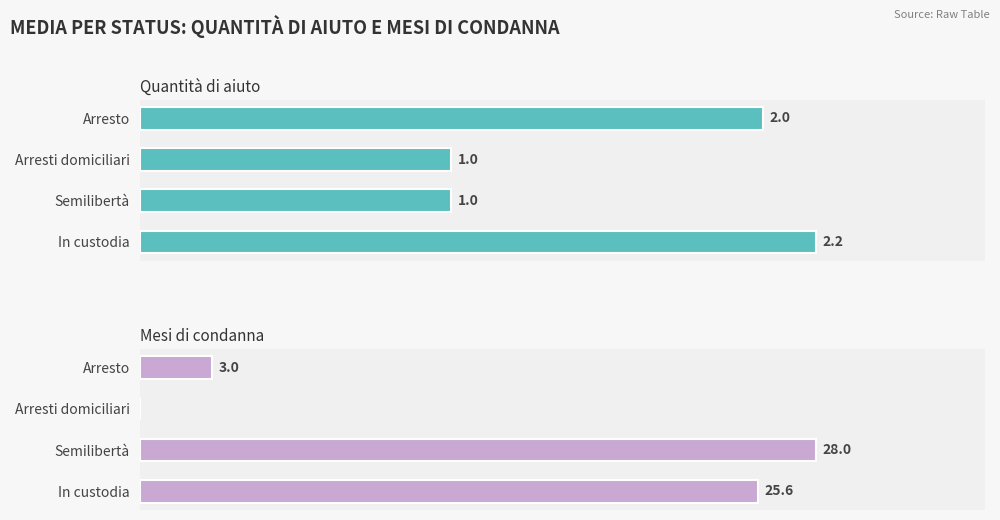

Is the value of Mesi di condanna at Semilibertà greater than the value of Quantità di aiuto at Arresto?

Yes